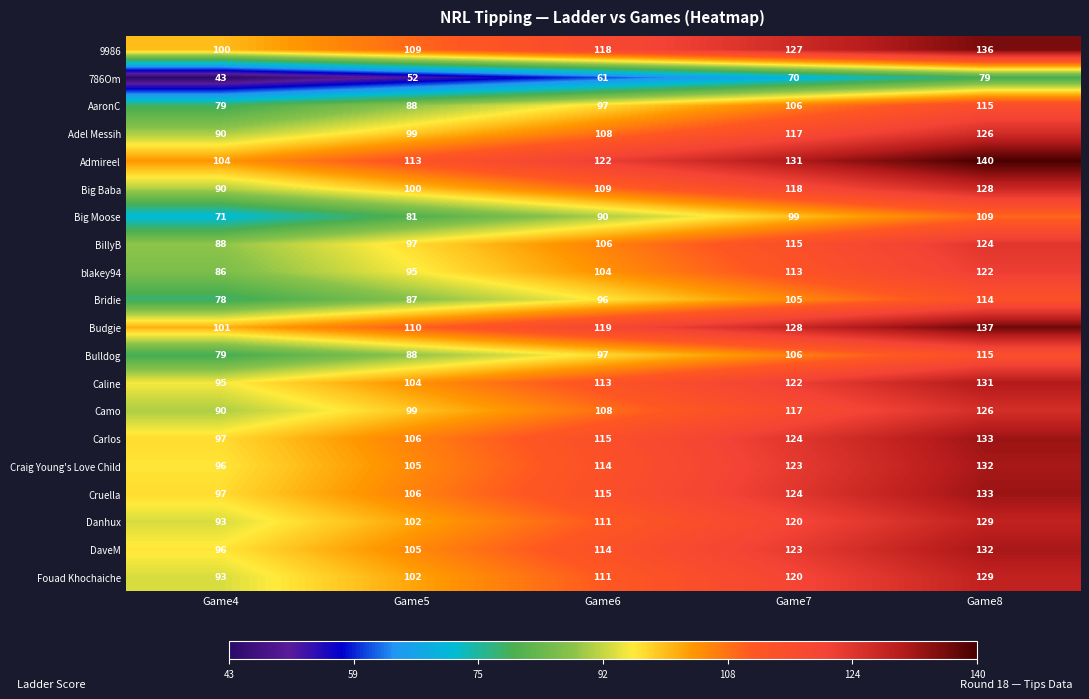

How many categories are shown in the chart?

5